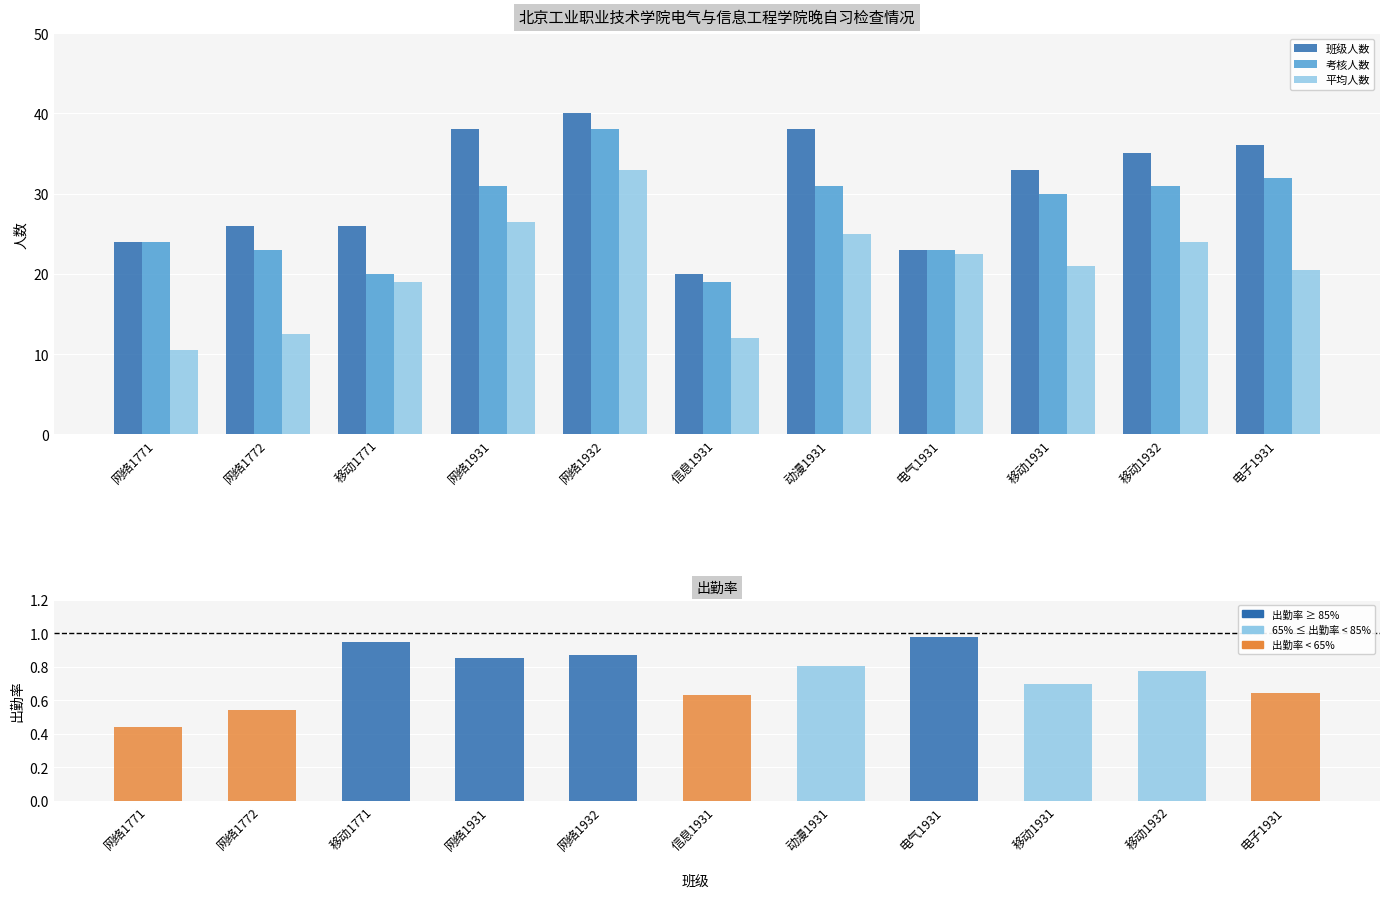

What is the difference between the second highest and second lowest values in the 平均人数 series?

14.5